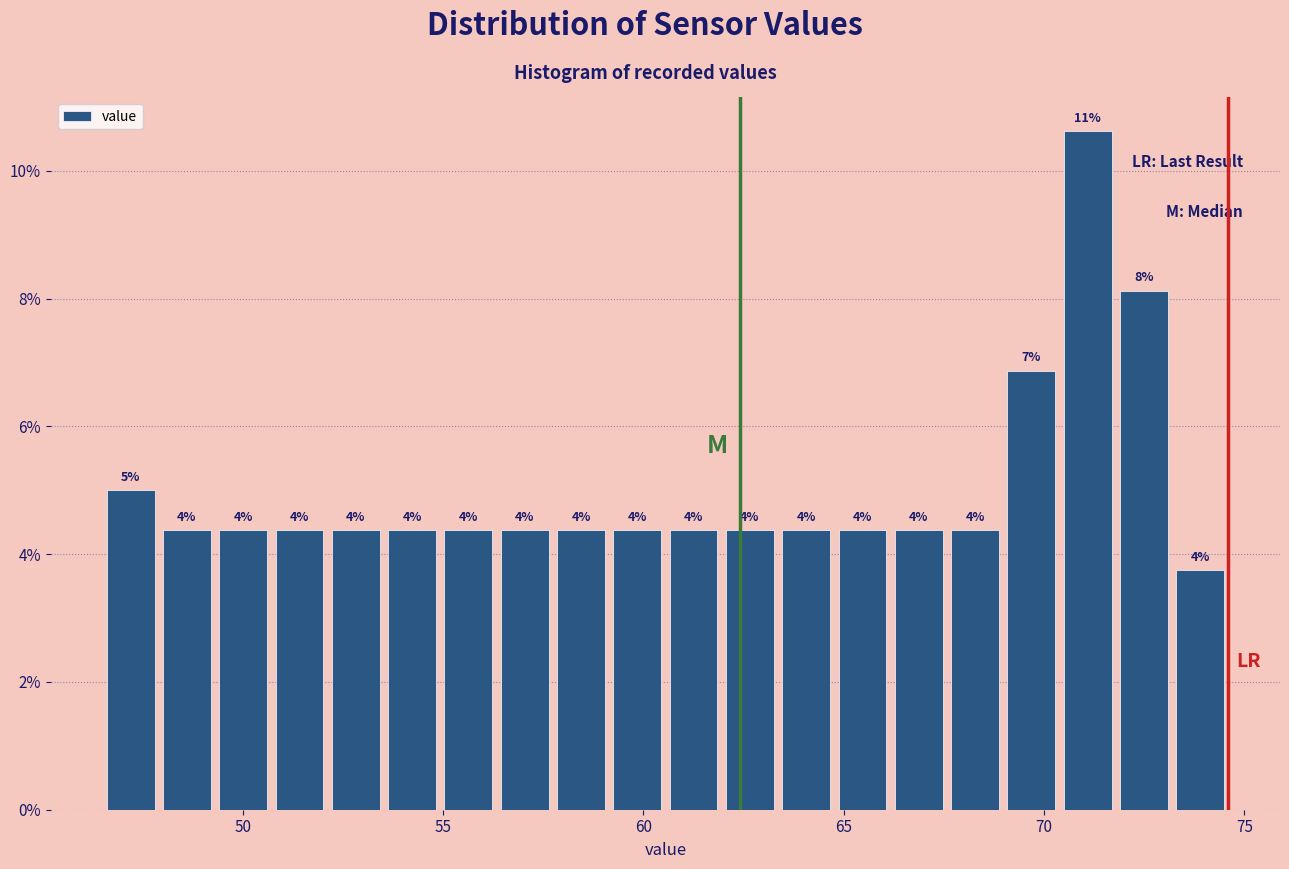

Around what value on the x-axis is the tallest bar? Give the approximate position of its centre, as read against the axis.

71.0